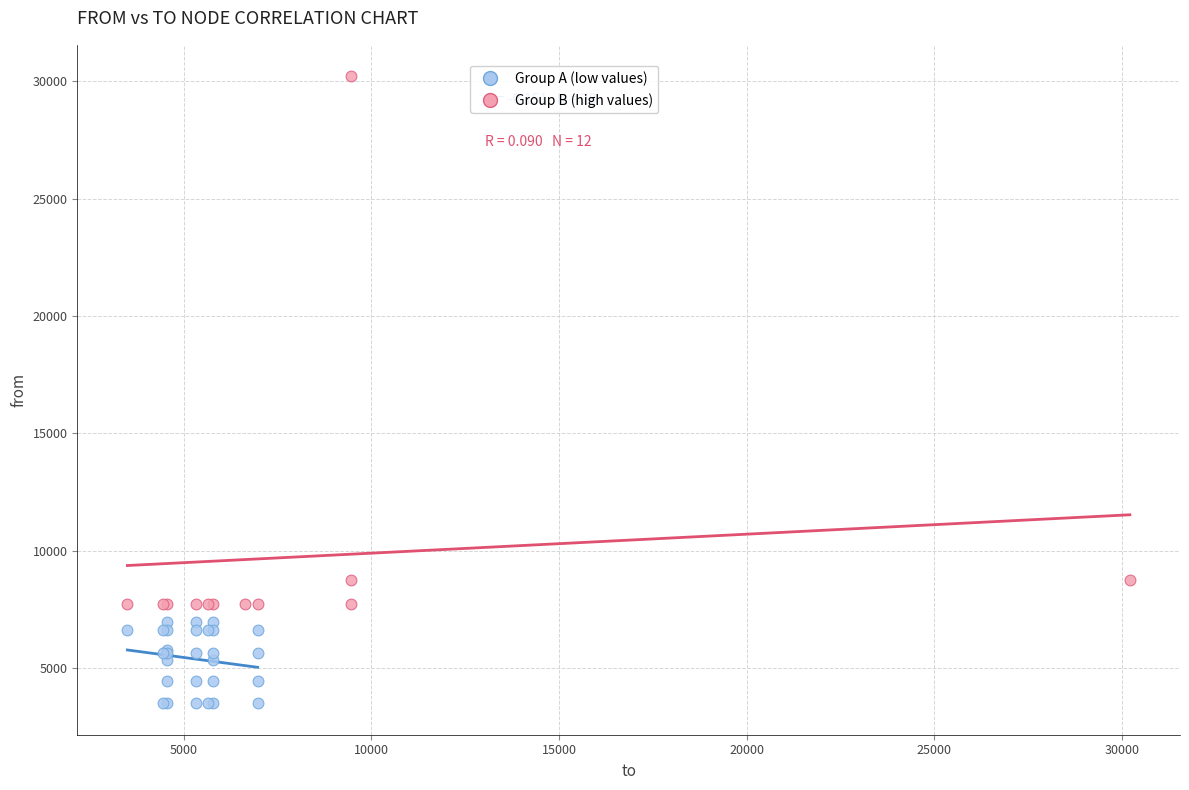

What are all the series names shown in the legend?

Group A (low values), Group B (high values)